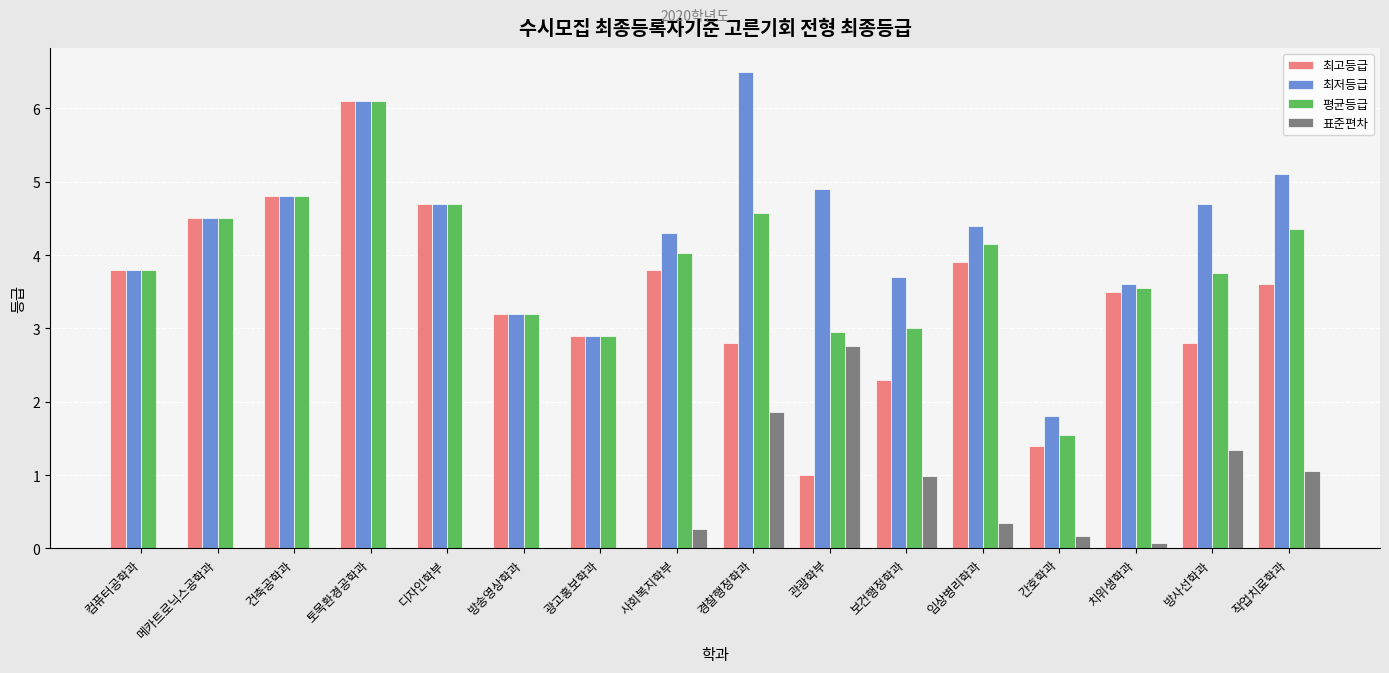

What is the maximum value for 최고등급?

6.1